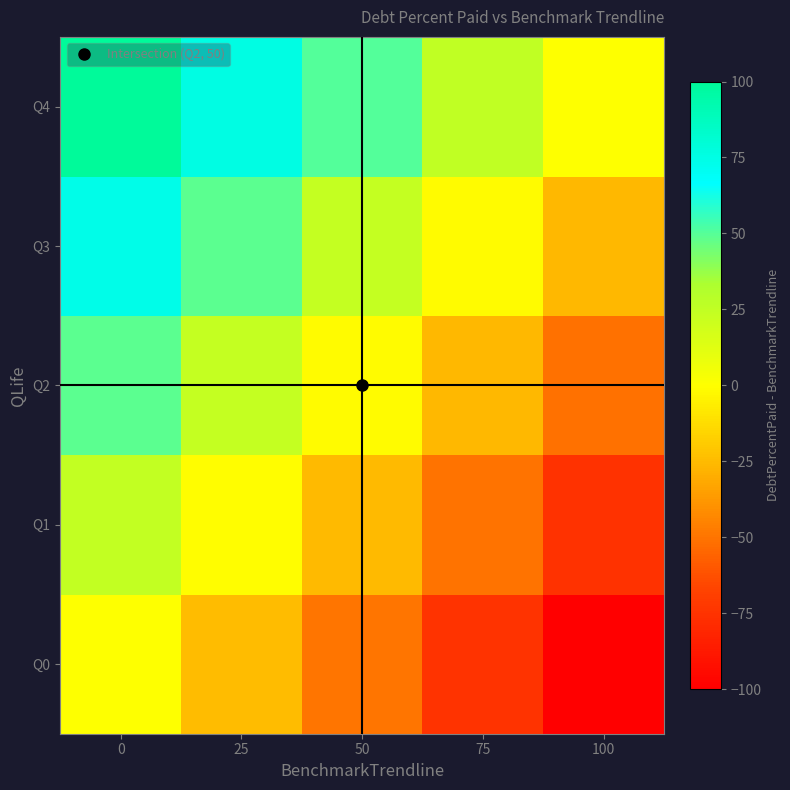

Which has a higher value, 100 or 75?

75